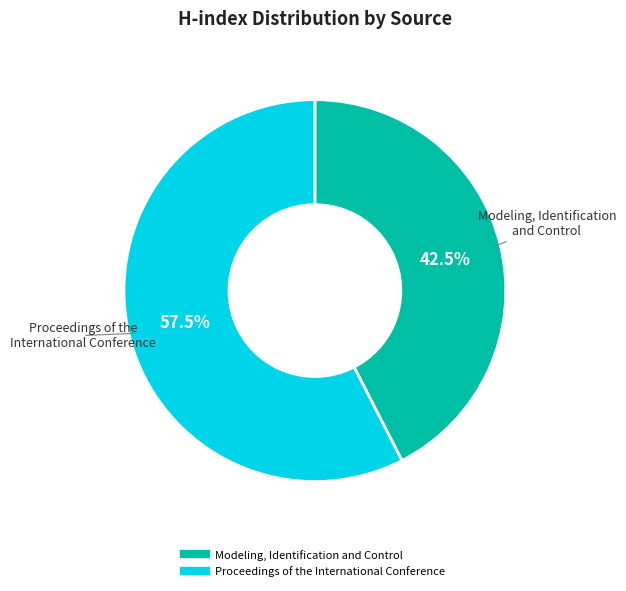

Is the sum of Modeling, Identification and Control and Proceedings of the International Conference greater than half?

Yes